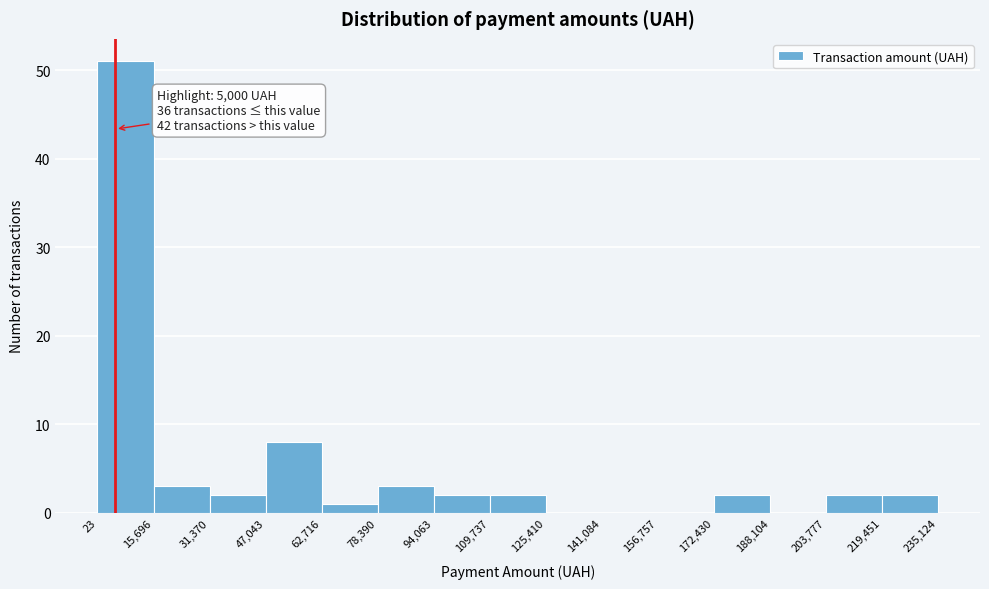

Over which range of the x-axis is the bar tallest?

23 to 15,696